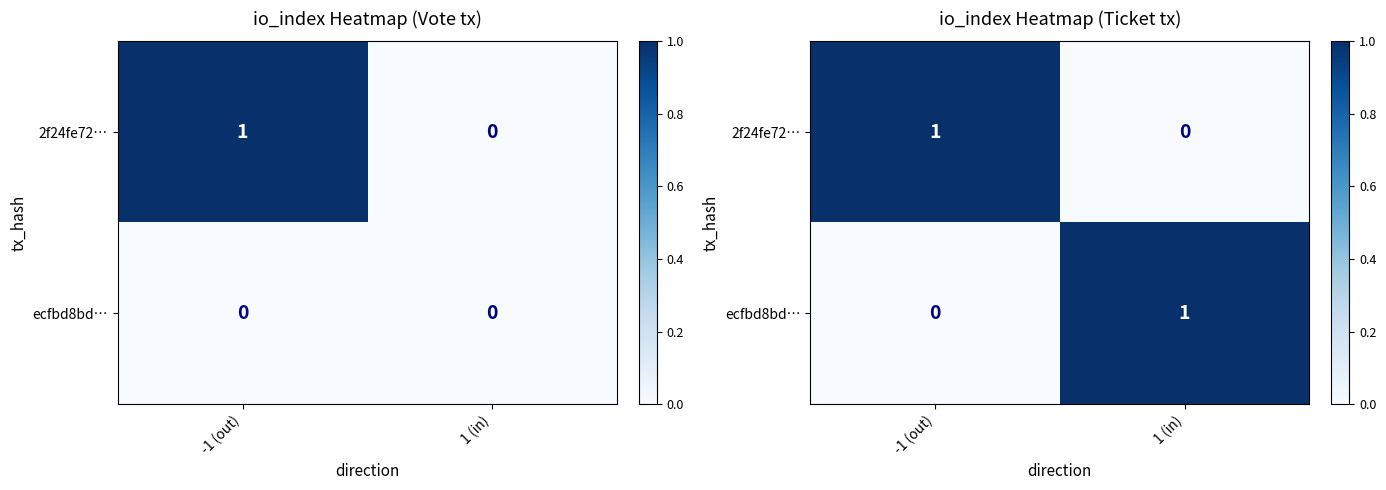

How many data points does each series have?

2